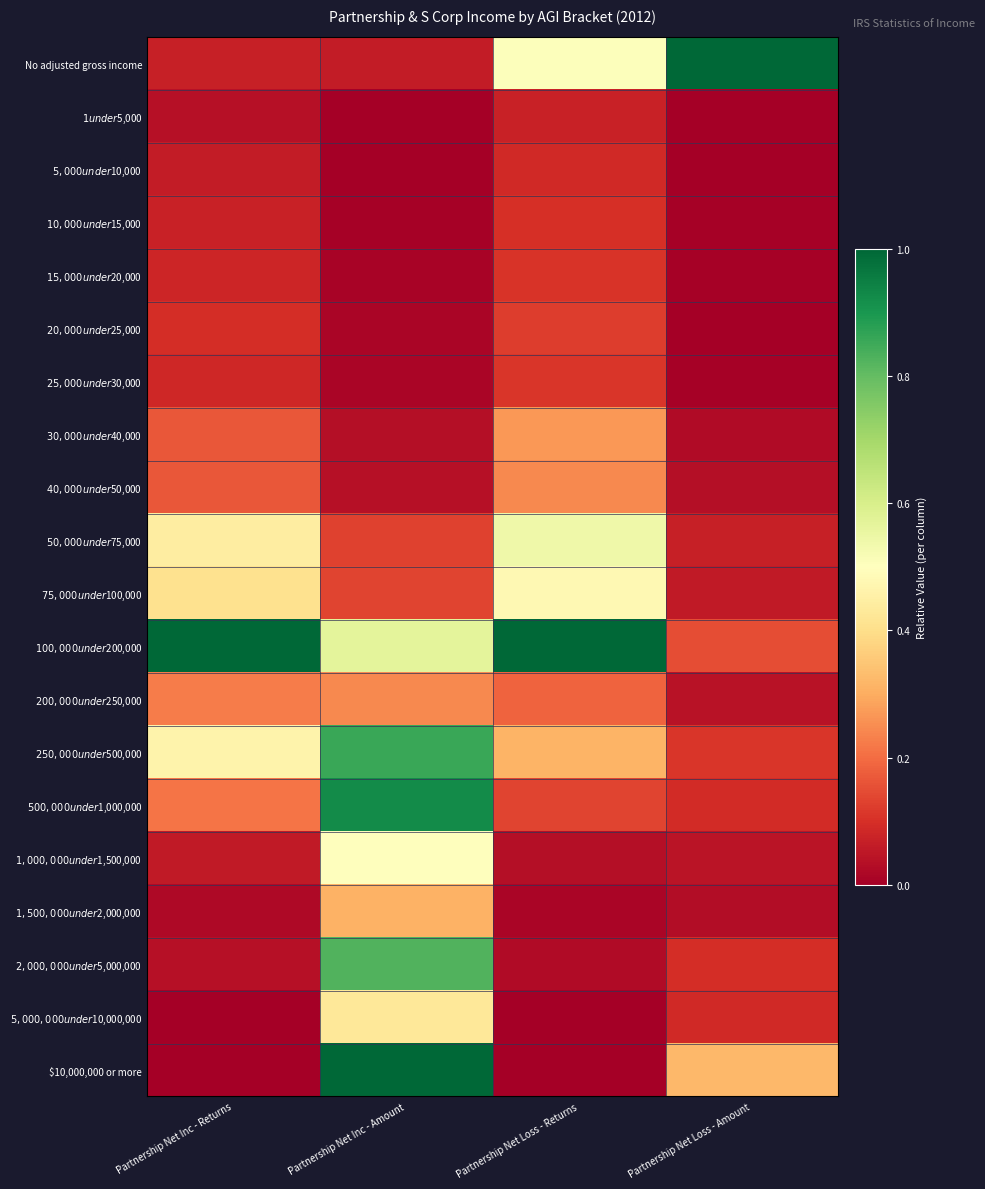

Reading right to left, what are all the values shown in this chart?

No adjusted gross income: Partnership Net Loss - Amount=1.0	Partnership Net Loss - Returns=0.5	Partnership Net Inc - Amount=0.1	Partnership Net Inc - Returns=0.1
$1 under $5,000: Partnership Net Loss - Amount=0.0	Partnership Net Loss - Returns=0.1	Partnership Net Inc - Amount=0.0	Partnership Net Inc - Returns=0.0
$5,000 under $10,000: Partnership Net Loss - Amount=0.0	Partnership Net Loss - Returns=0.1	Partnership Net Inc - Amount=0.0	Partnership Net Inc - Returns=0.1
$10,000 under $15,000: Partnership Net Loss - Amount=0.0	Partnership Net Loss - Returns=0.1	Partnership Net Inc - Amount=0.0	Partnership Net Inc - Returns=0.1
$15,000 under $20,000: Partnership Net Loss - Amount=0.0	Partnership Net Loss - Returns=0.1	Partnership Net Inc - Amount=0.0	Partnership Net Inc - Returns=0.1
$20,000 under $25,000: Partnership Net Loss - Amount=0.0	Partnership Net Loss - Returns=0.1	Partnership Net Inc - Amount=0.0	Partnership Net Inc - Returns=0.1
$25,000 under $30,000: Partnership Net Loss - Amount=0.0	Partnership Net Loss - Returns=0.1	Partnership Net Inc - Amount=0.0	Partnership Net Inc - Returns=0.1
$30,000 under $40,000: Partnership Net Loss - Amount=0.0	Partnership Net Loss - Returns=0.3	Partnership Net Inc - Amount=0.0	Partnership Net Inc - Returns=0.2
$40,000 under $50,000: Partnership Net Loss - Amount=0.0	Partnership Net Loss - Returns=0.2	Partnership Net Inc - Amount=0.0	Partnership Net Inc - Returns=0.2
$50,000 under $75,000: Partnership Net Loss - Amount=0.1	Partnership Net Loss - Returns=0.5	Partnership Net Inc - Amount=0.1	Partnership Net Inc - Returns=0.4
$75,000 under $100,000: Partnership Net Loss - Amount=0.1	Partnership Net Loss - Returns=0.5	Partnership Net Inc - Amount=0.1	Partnership Net Inc - Returns=0.4
$100,000 under $200,000: Partnership Net Loss - Amount=0.1	Partnership Net Loss - Returns=1.0	Partnership Net Inc - Amount=0.6	Partnership Net Inc - Returns=1.0
$200,000 under $250,000: Partnership Net Loss - Amount=0.0	Partnership Net Loss - Returns=0.2	Partnership Net Inc - Amount=0.2	Partnership Net Inc - Returns=0.2
$250,000 under $500,000: Partnership Net Loss - Amount=0.1	Partnership Net Loss - Returns=0.3	Partnership Net Inc - Amount=0.9	Partnership Net Inc - Returns=0.5
$500,000 under $1,000,000: Partnership Net Loss - Amount=0.1	Partnership Net Loss - Returns=0.1	Partnership Net Inc - Amount=0.9	Partnership Net Inc - Returns=0.2
$1,000,000 under $1,500,000: Partnership Net Loss - Amount=0.0	Partnership Net Loss - Returns=0.0	Partnership Net Inc - Amount=0.5	Partnership Net Inc - Returns=0.1
$1,500,000 under $2,000,000: Partnership Net Loss - Amount=0.0	Partnership Net Loss - Returns=0.0	Partnership Net Inc - Amount=0.3	Partnership Net Inc - Returns=0.0
$2,000,000 under $5,000,000: Partnership Net Loss - Amount=0.1	Partnership Net Loss - Returns=0.0	Partnership Net Inc - Amount=0.8	Partnership Net Inc - Returns=0.0
$5,000,000 under $10,000,000: Partnership Net Loss - Amount=0.1	Partnership Net Loss - Returns=0.0	Partnership Net Inc - Amount=0.4	Partnership Net Inc - Returns=0.0
$10,000,000 or more: Partnership Net Loss - Amount=0.3	Partnership Net Loss - Returns=0.0	Partnership Net Inc - Amount=1.0	Partnership Net Inc - Returns=0.0